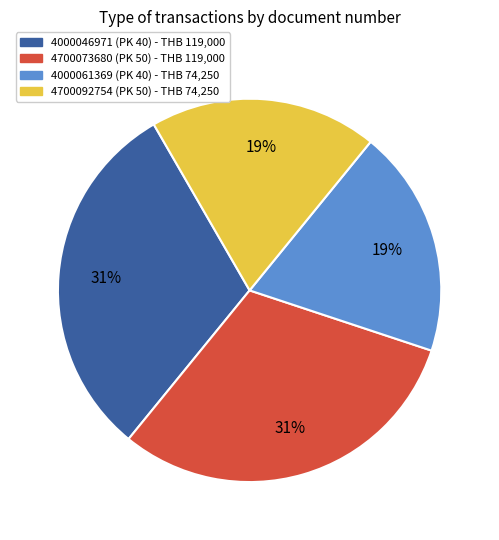

The 4000061369 slice represents 19% of the pie. True or false?

True